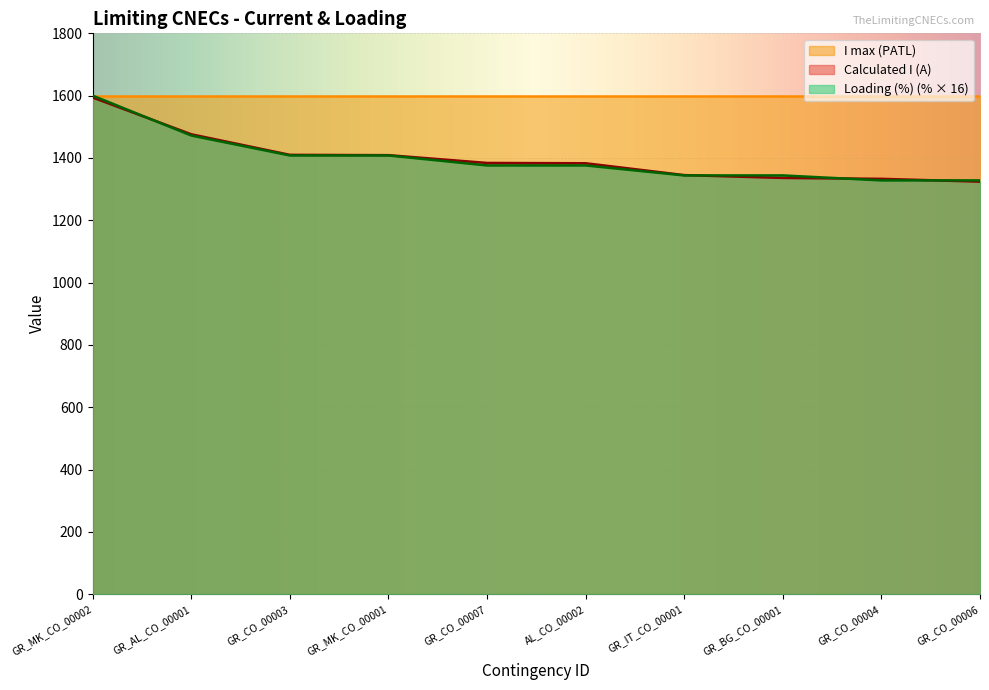

Which series has the largest total across all categories?

I max (PATL)